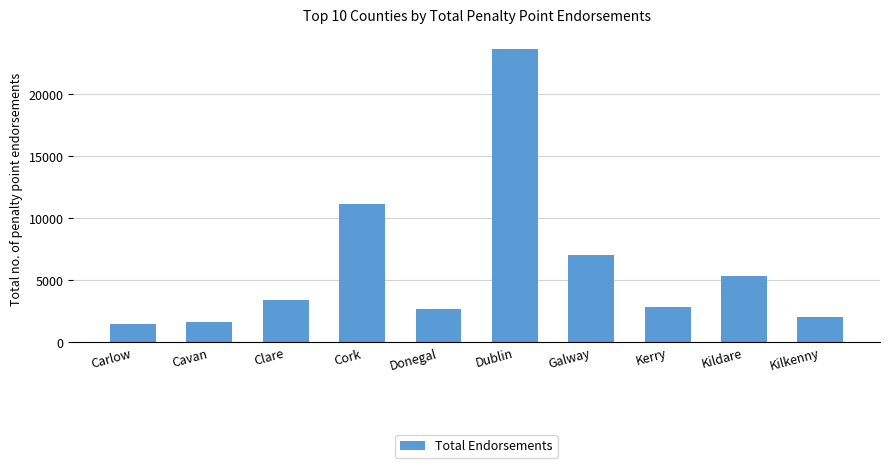

What is the difference between the values at Clare and Cork?

7687